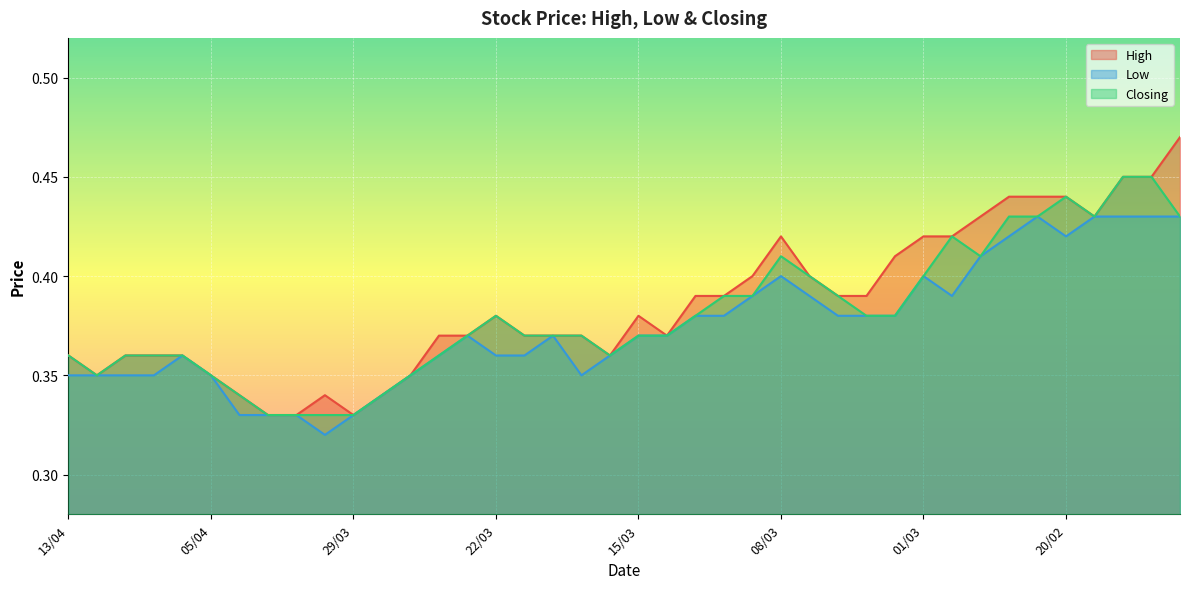

How many Closing values are between 0 and 1?

40